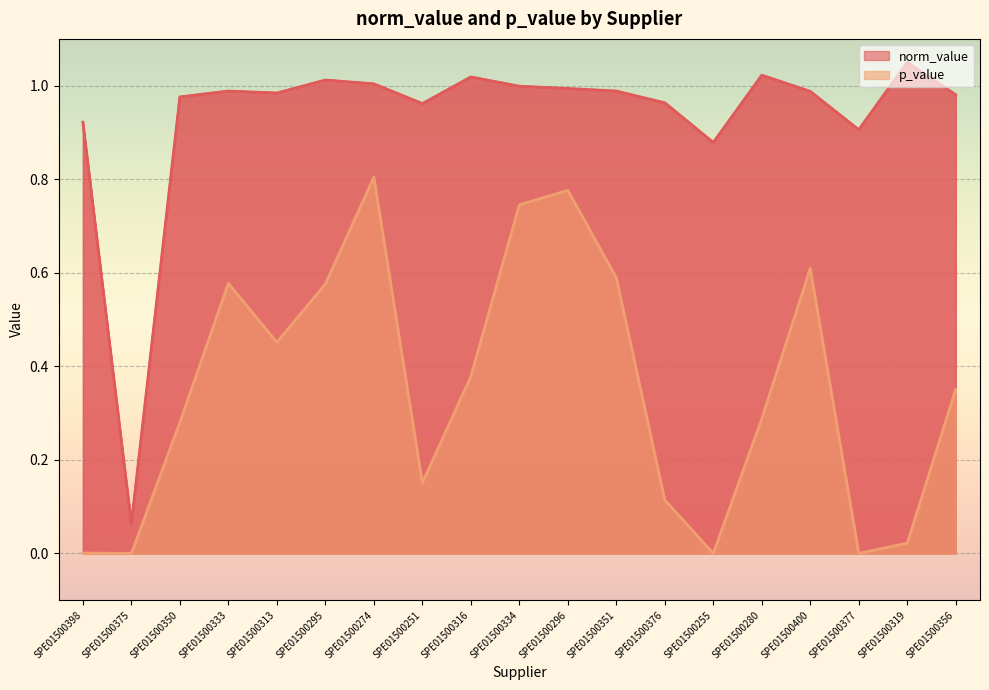

At which category does the chart reach its peak across all series?

SPE01500319